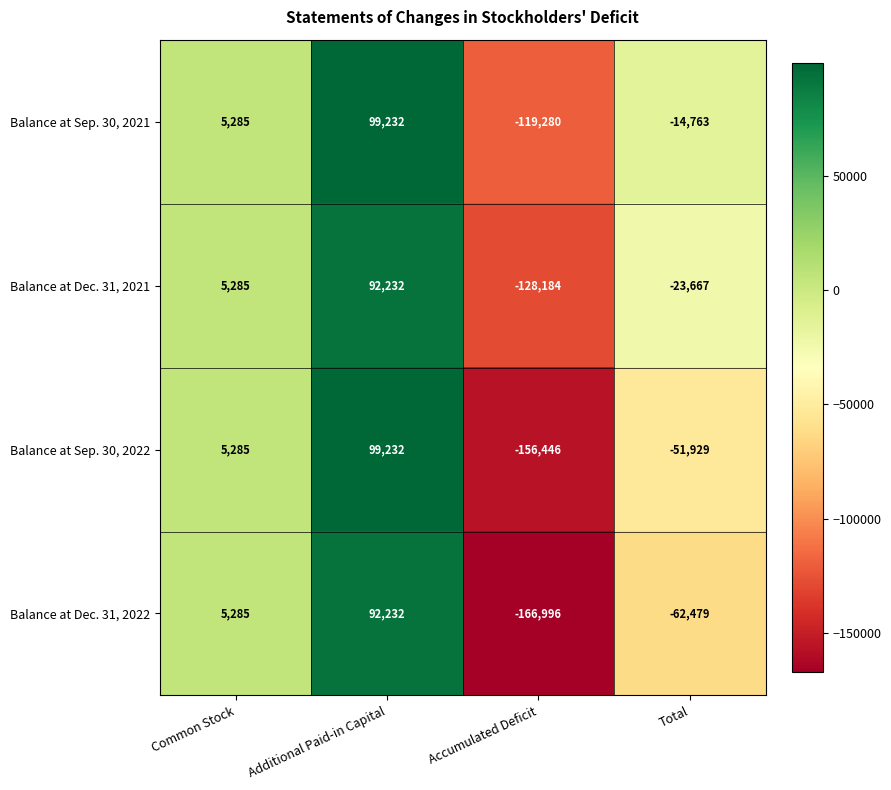

Reading left to right, list all the values displayed in this chart.

Balance at Sep. 30, 2021: 5285	99232	-119280	-14763
Balance at Dec. 31, 2021: 5285	92232	-128184	-23667
Balance at Sep. 30, 2022: 5285	99232	-156446	-51929
Balance at Dec. 31, 2022: 5285	92232	-166996	-62479